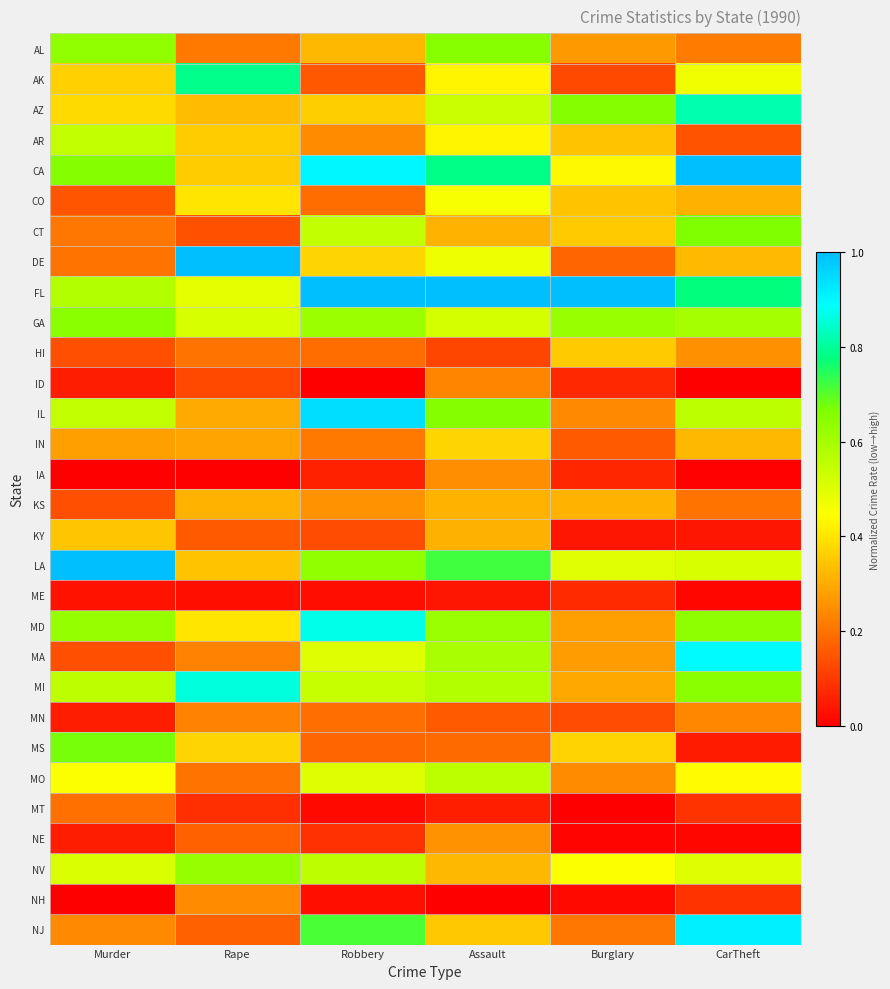

Which series has the largest total across all categories?

FL